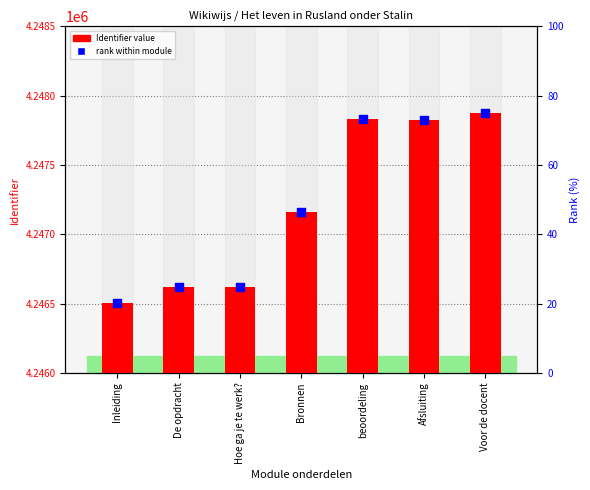

What are all the series names shown in the legend?

Identifier, rank within module